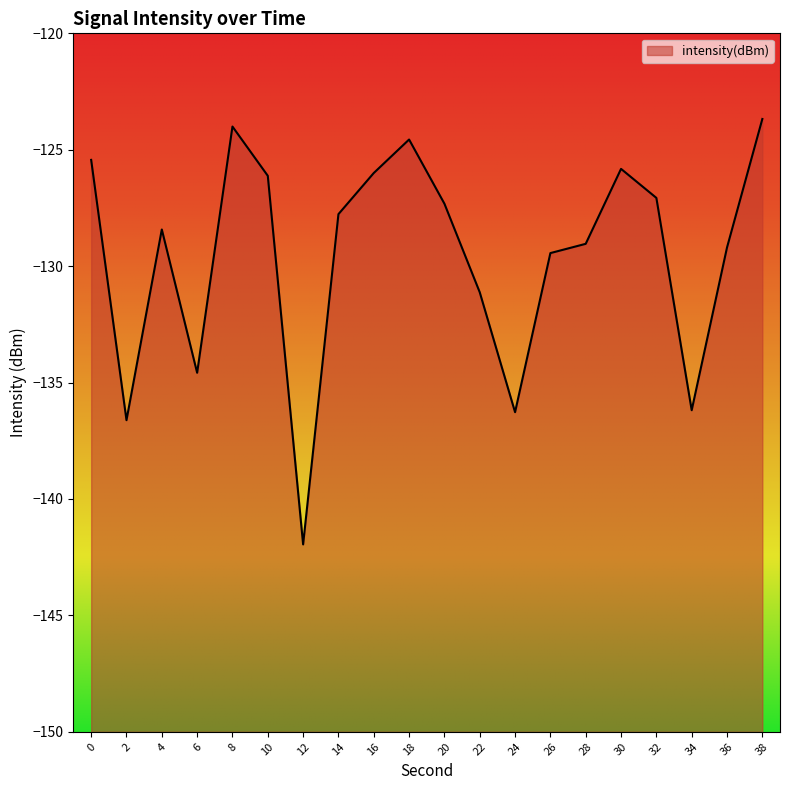

Which label corresponds to the largest value in the chart?

38